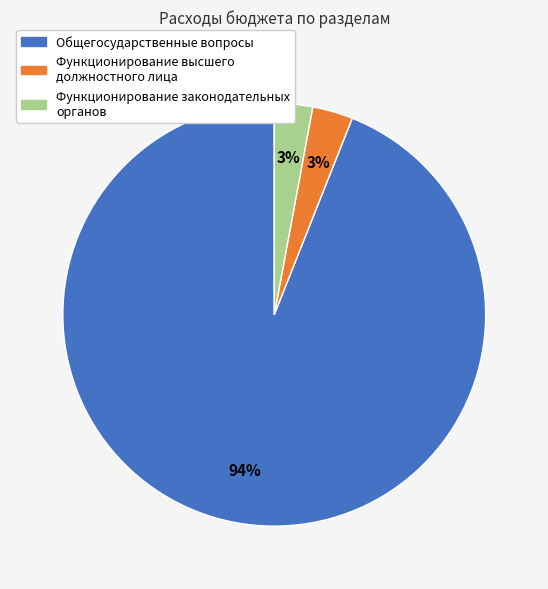

To the nearest percent, what is the difference between the largest and smallest slice percentages?

91%